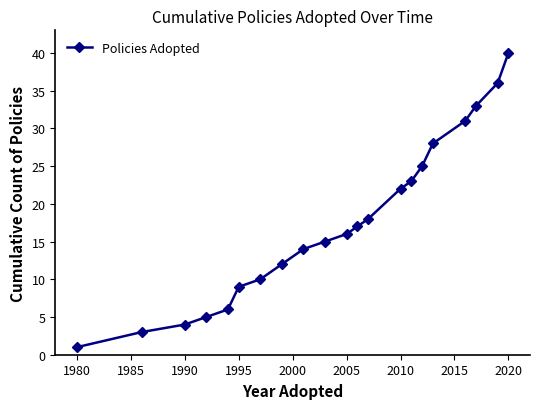

What is the average value?

18